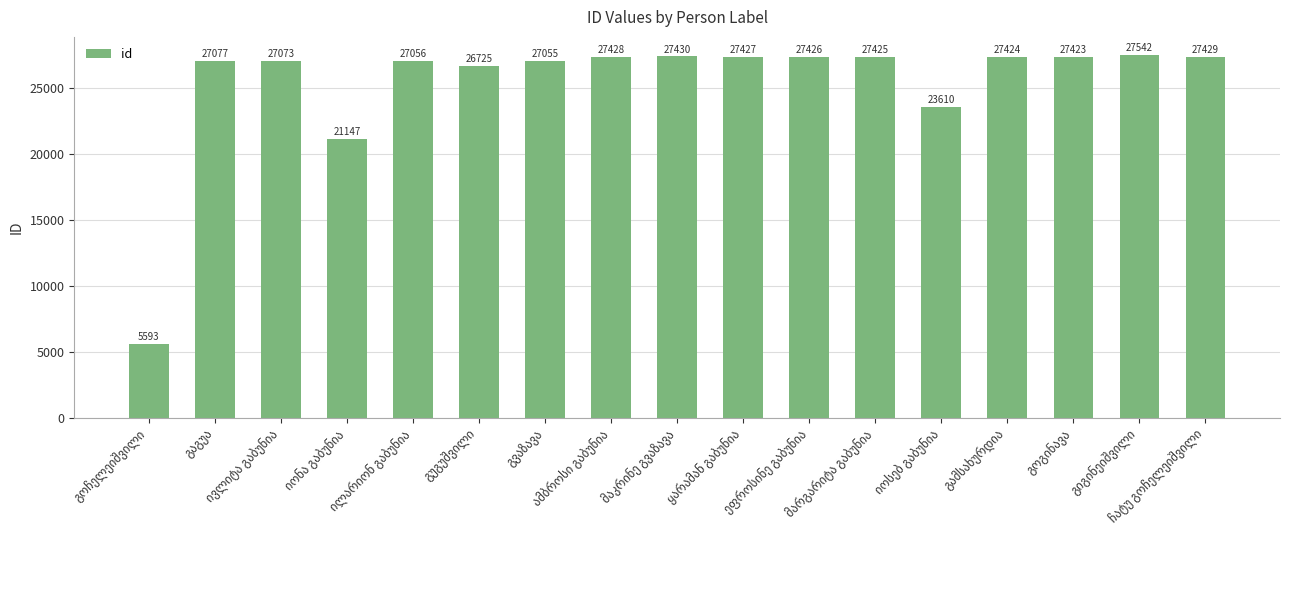

What is the maximum value shown in the chart?

27542